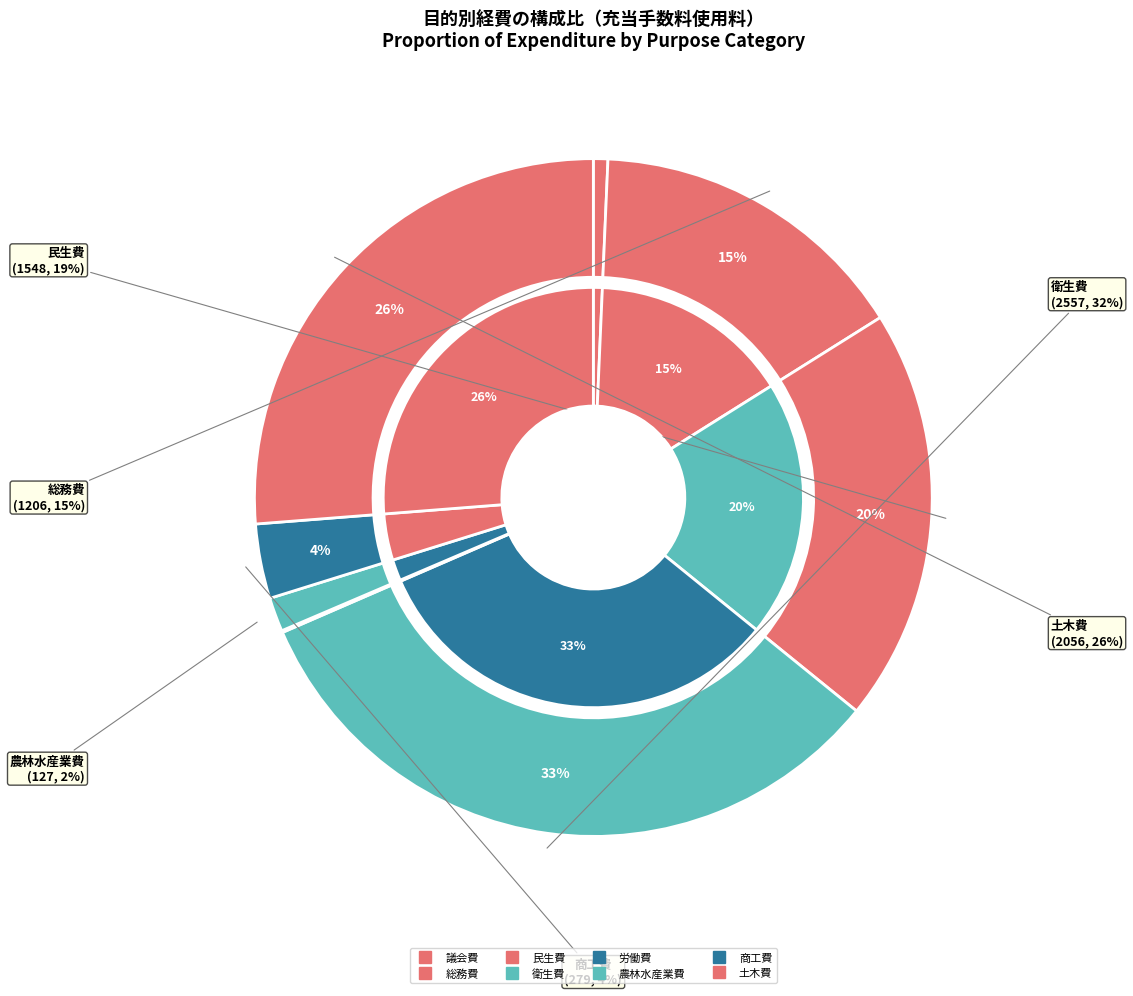

What percentage do 労働費 and 衛生費 together represent?

32.7%